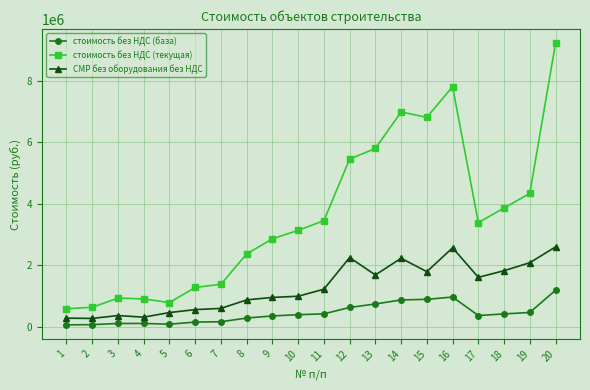

True or false: СМР без оборудования без НДС and стоимость без НДС (база) cross at least once.

False